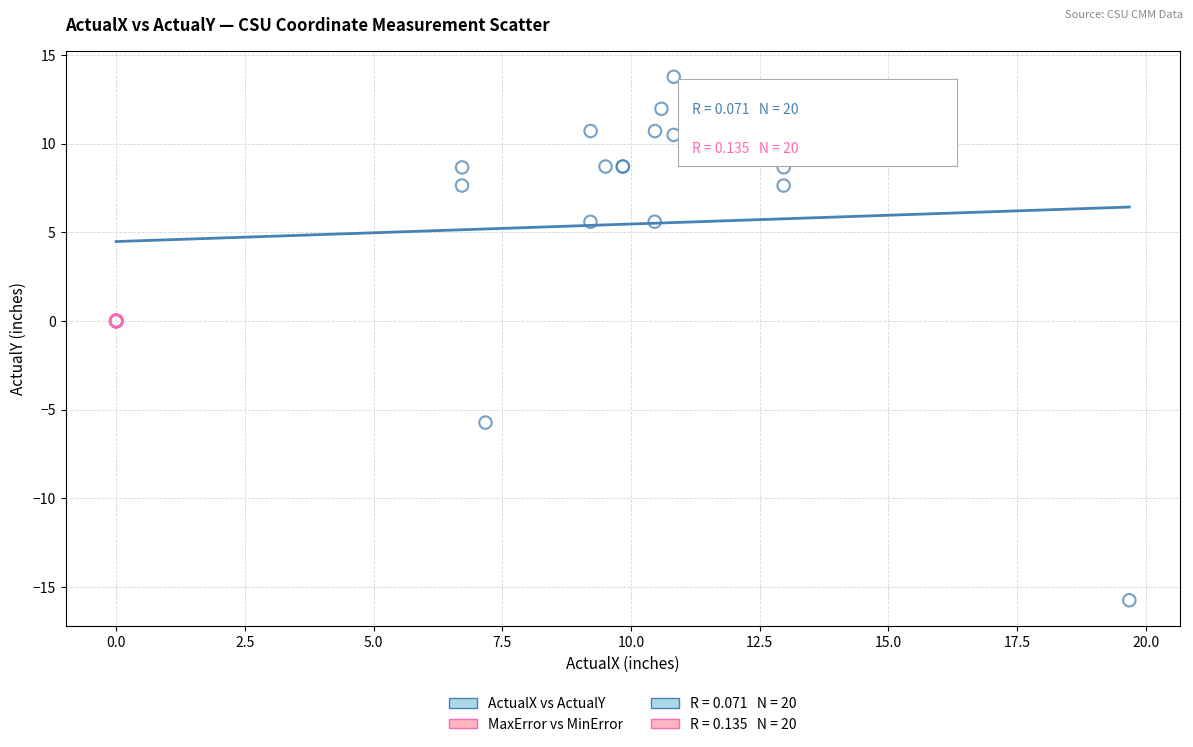

Which series reaches the minimum Y coordinate?

ActualX vs ActualY